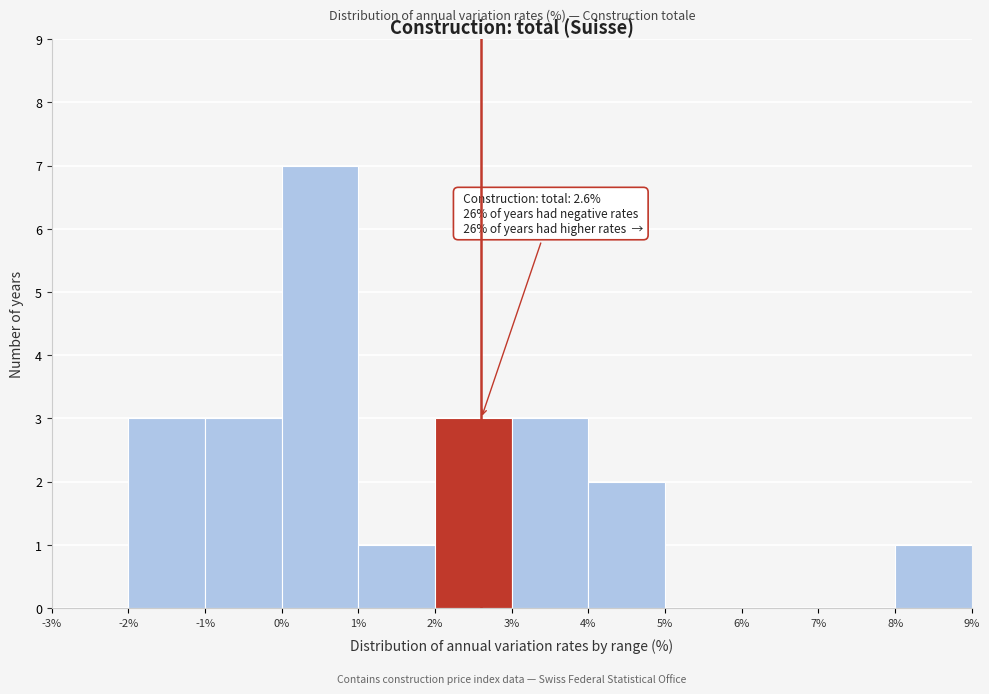

Over which range of the x-axis is the bar tallest?

0% to 1%